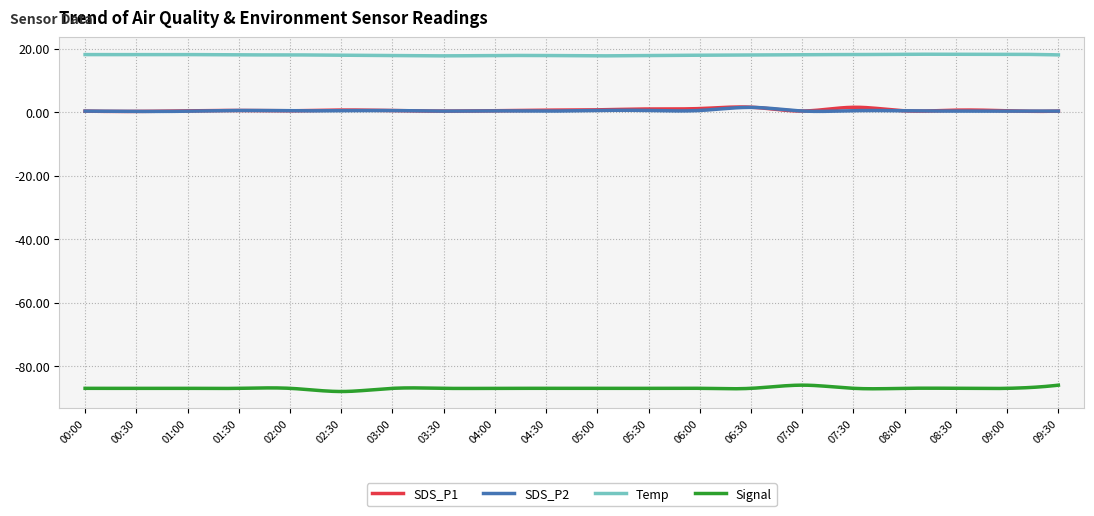

What is the maximum value for Temp?

18.2